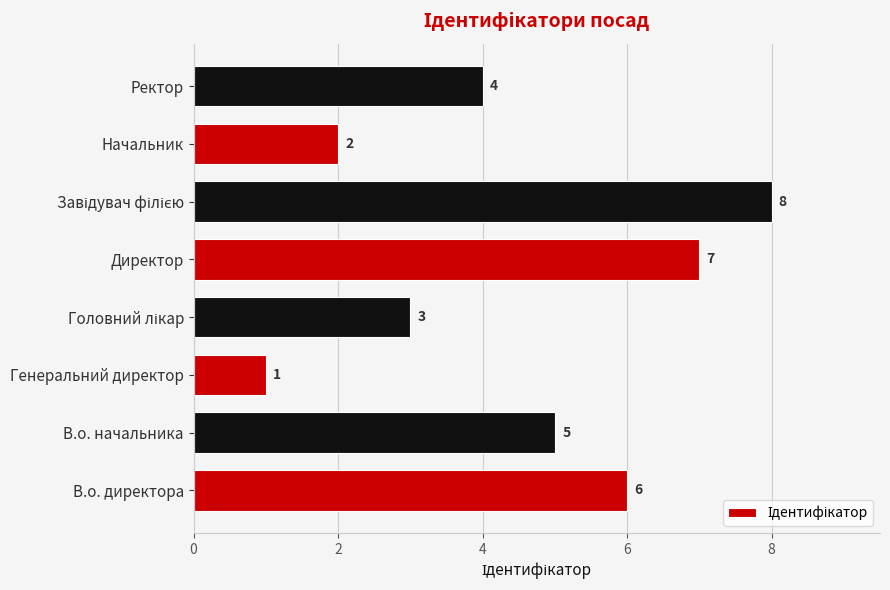

Which has a higher value, В.о. начальника or Ректор?

В.о. начальника